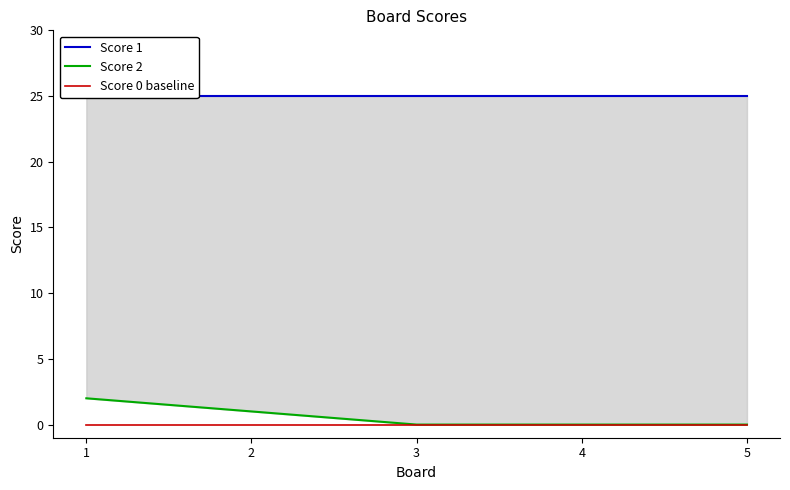

How many lines are shown in the chart?

3